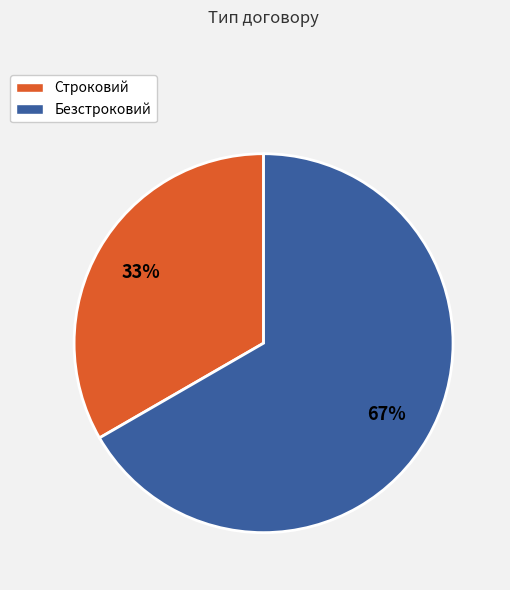

Is it true that Строковий is 33% of the pie?

True